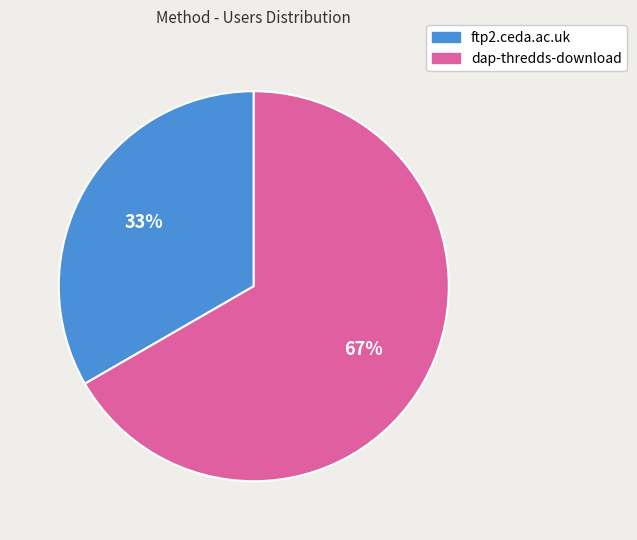

Combined, do ftp2.ceda.ac.uk and dap-thredds-download account for over 50%?

Yes